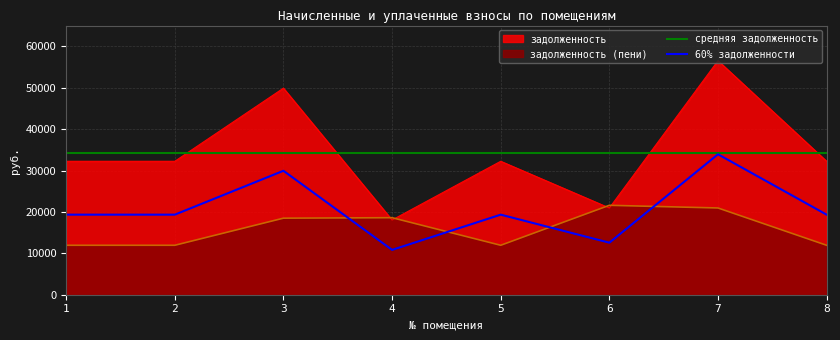

What is the value of the задолженность point at the 8th from the left?

32238.0